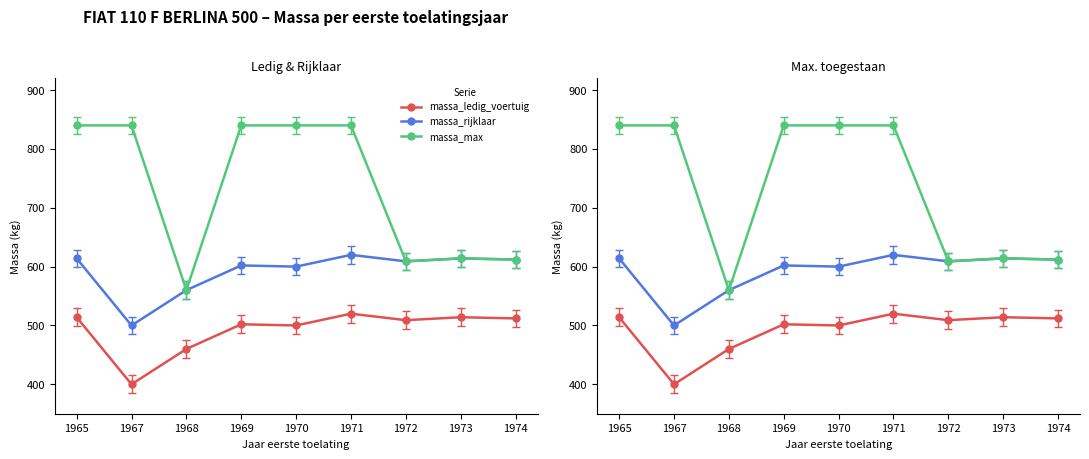

How many lines are shown in the chart?

3